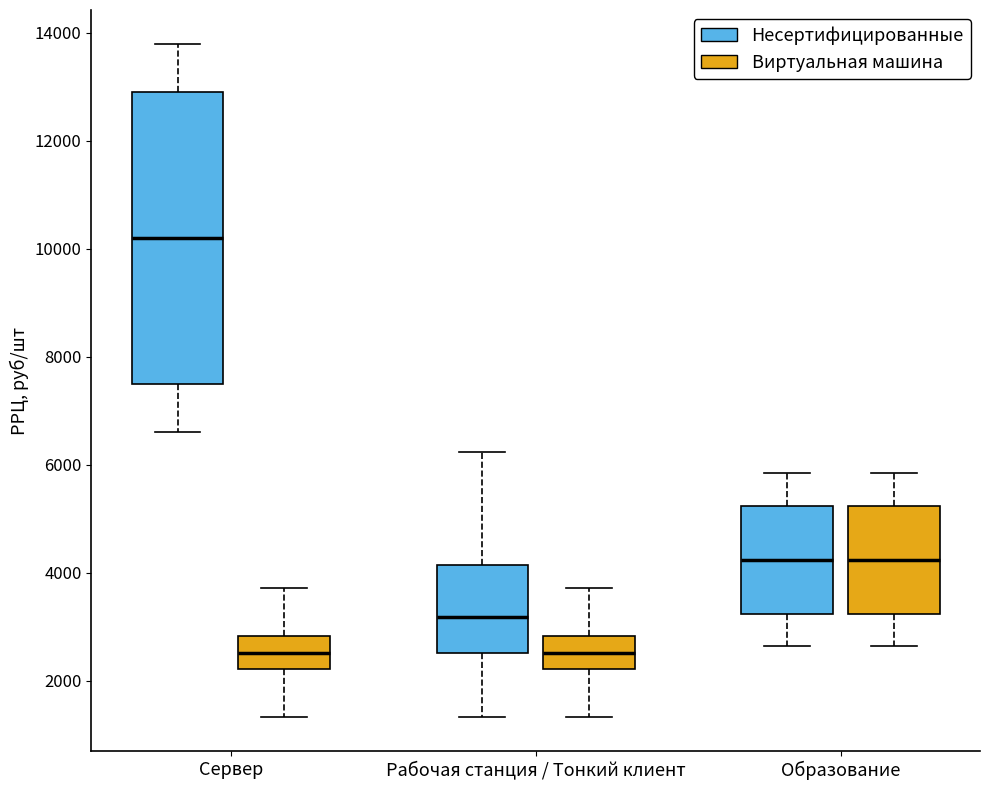

Reading left to right, read every box against the y-axis: the position of its median line, the range the box covers, and the ends of its whiskers. The values are not printed on the chart, so give them approximately, as read against the axis.

Сервер (Несертифицированные): median 10200, box 7600 to 13000, whiskers 6600 to 13800
Сервер (Виртуальная машина): median 2600, box 2200 to 2800, whiskers 1400 to 3800
Рабочая станция / Тонкий клиент (Несертифицированные): median 3200, box 2600 to 4200, whiskers 1400 to 6200
Рабочая станция / Тонкий клиент (Виртуальная машина): median 2600, box 2200 to 2800, whiskers 1400 to 3800
Образование (Несертифицированные): median 4200, box 3200 to 5200, whiskers 2600 to 5800
Образование (Виртуальная машина): median 4200, box 3200 to 5200, whiskers 2600 to 5800